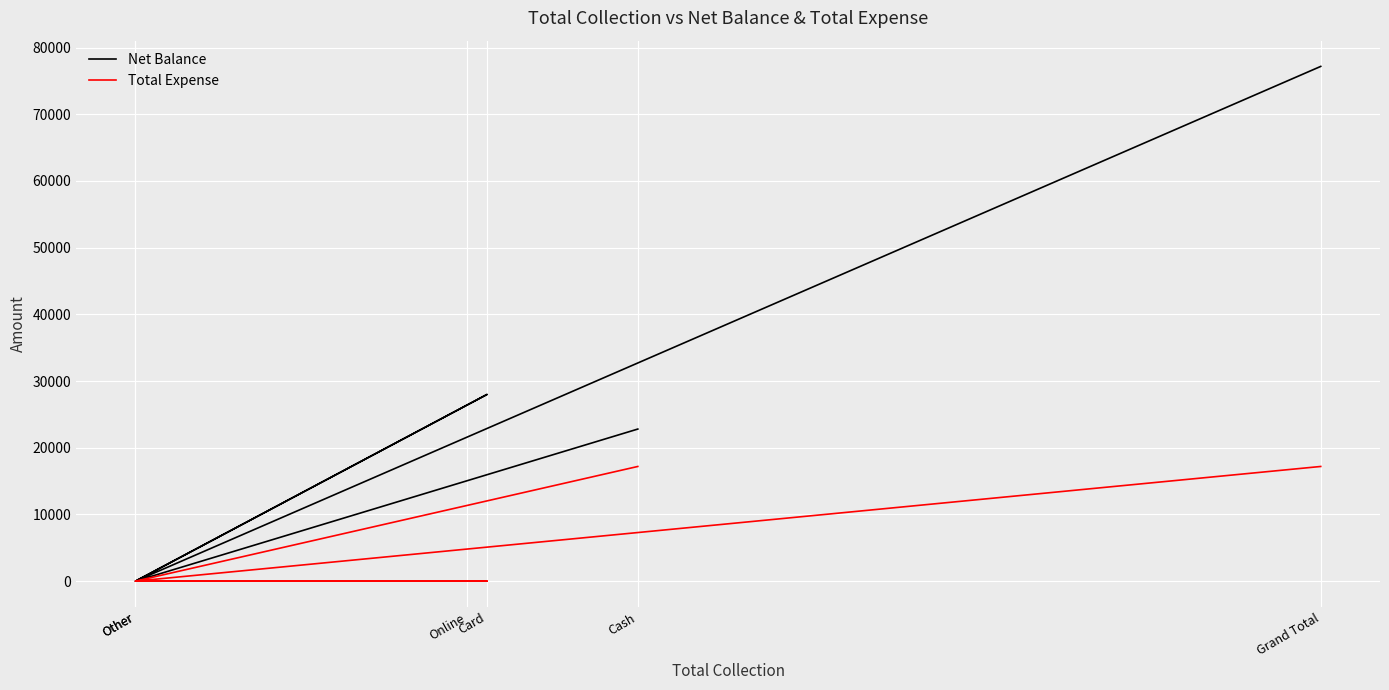

In Net Balance, how many points are lower than both neighbors (excluding endpoints)?

2